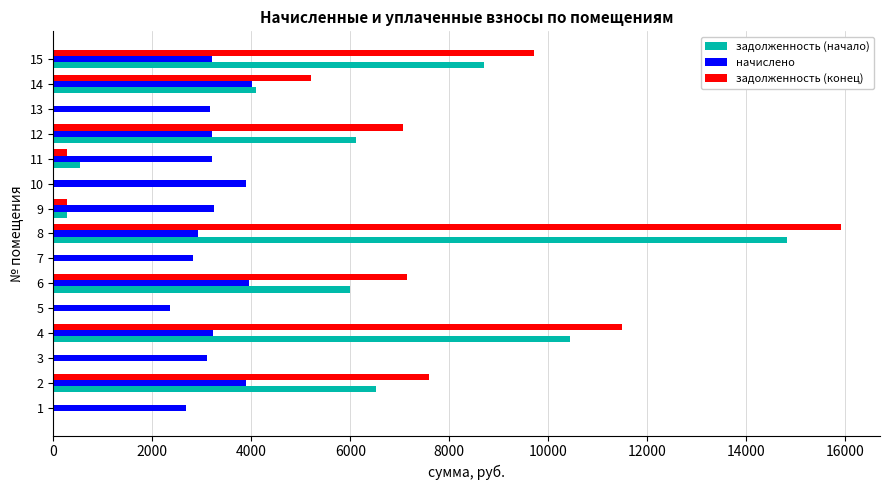

Which series has the largest range (max minus min)?

задолженность (конец)